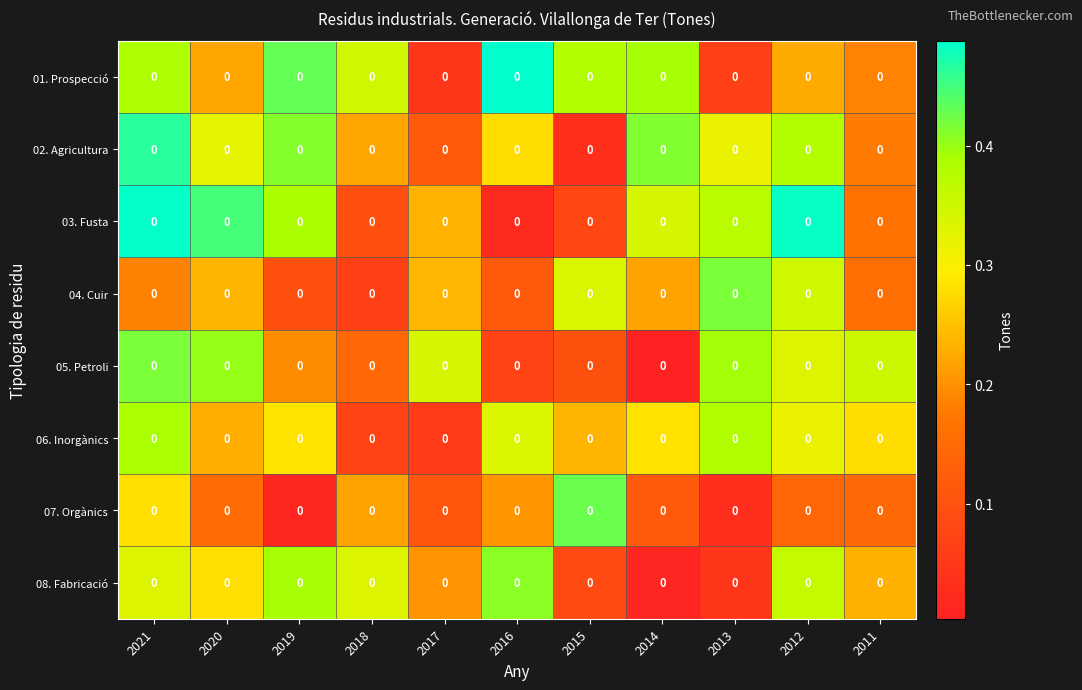

The 01. Prospecció series shows 0.1 at 2012. True or false?

False